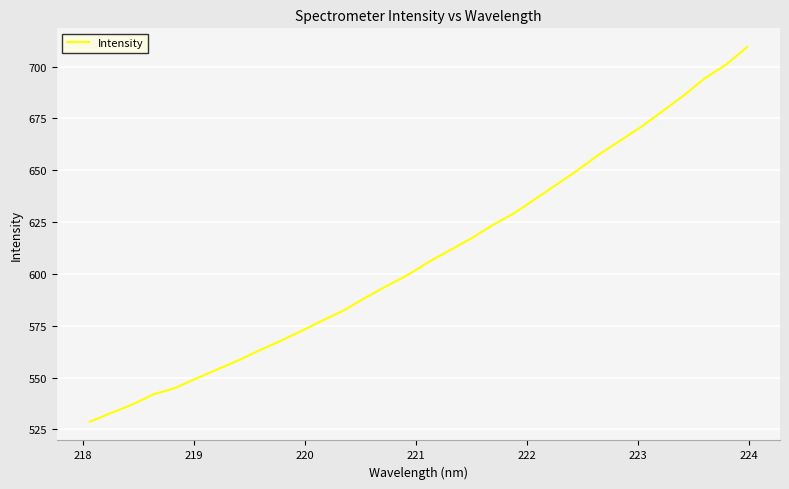

What is the minimum value shown in the chart?

528.7